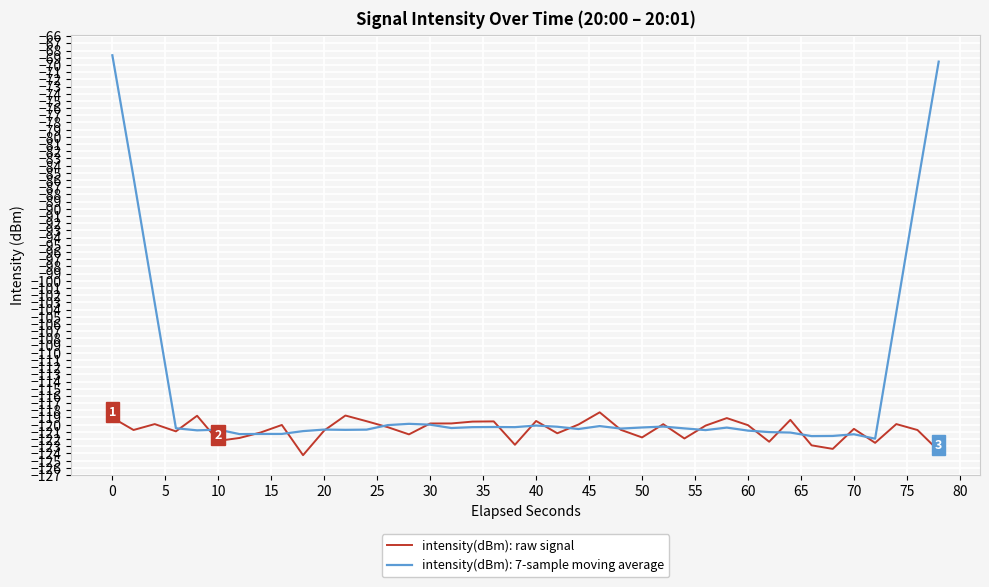

List the series in order of their peak value, highest first.

intensity(dBm): 7-sample moving average, intensity(dBm): raw signal